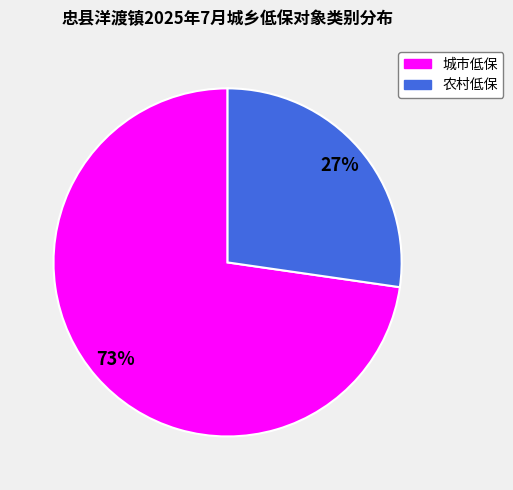

Which category accounts for the majority?

城市低保